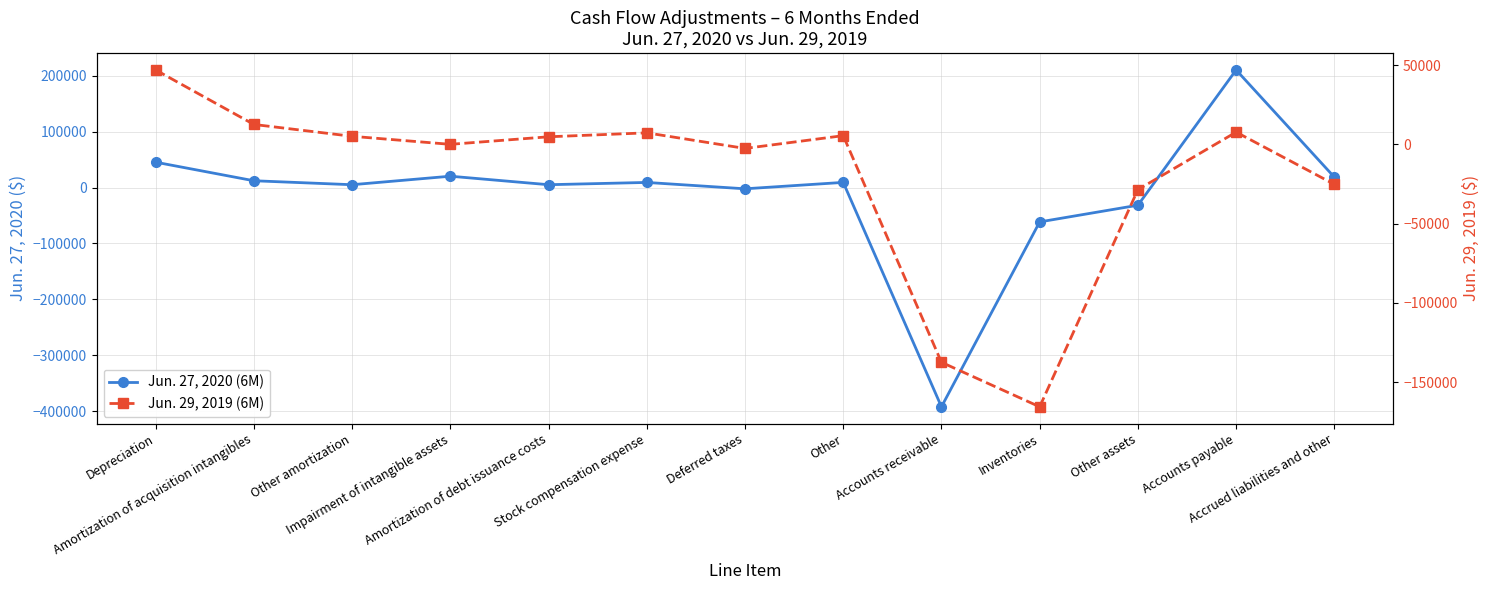

What is the sum of the Jun. 29, 2019 (6M) values at Other amortization and Accounts payable?

12762